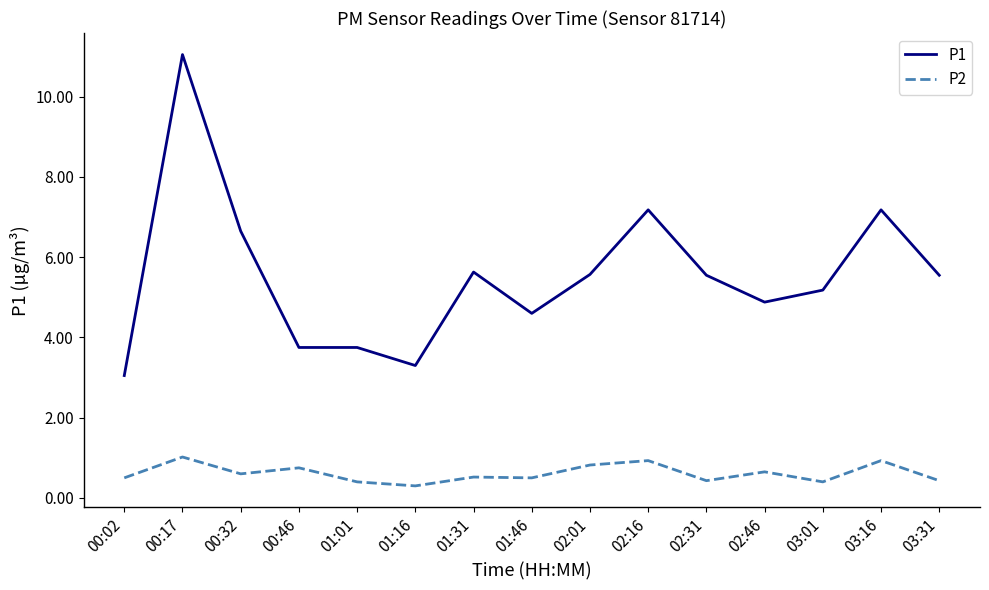

At 00:32, list the series in order from largest to smallest.

P1, P2